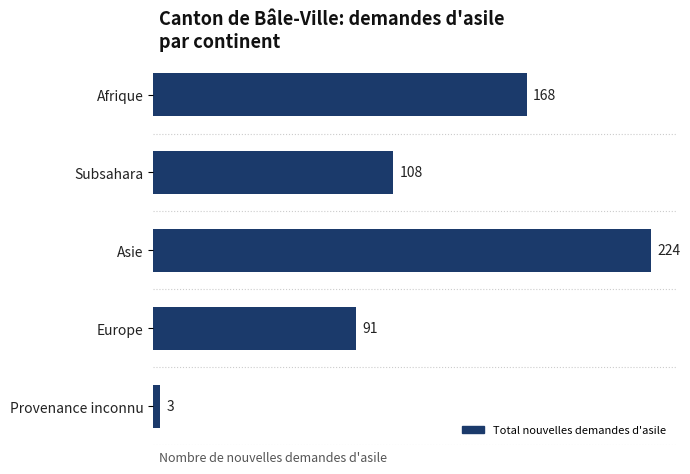

List the labels in order of value, largest first.

Asie, Afrique, Subsahara, Europe, Provenance inconnu